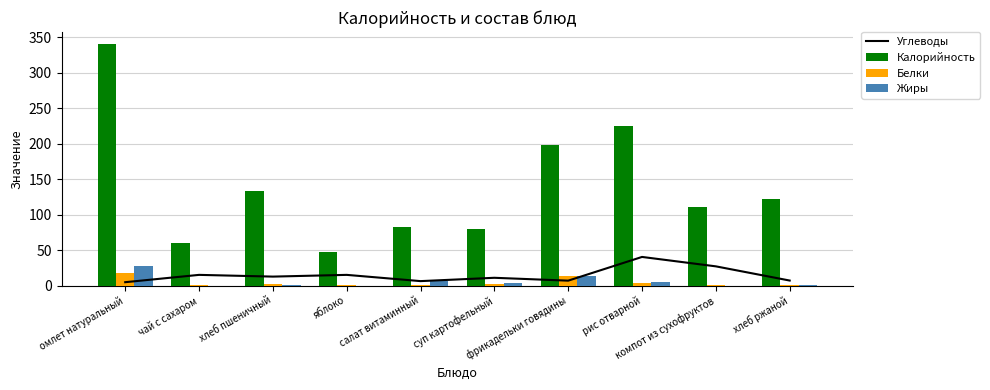

How many distinct data groups are displayed?

4